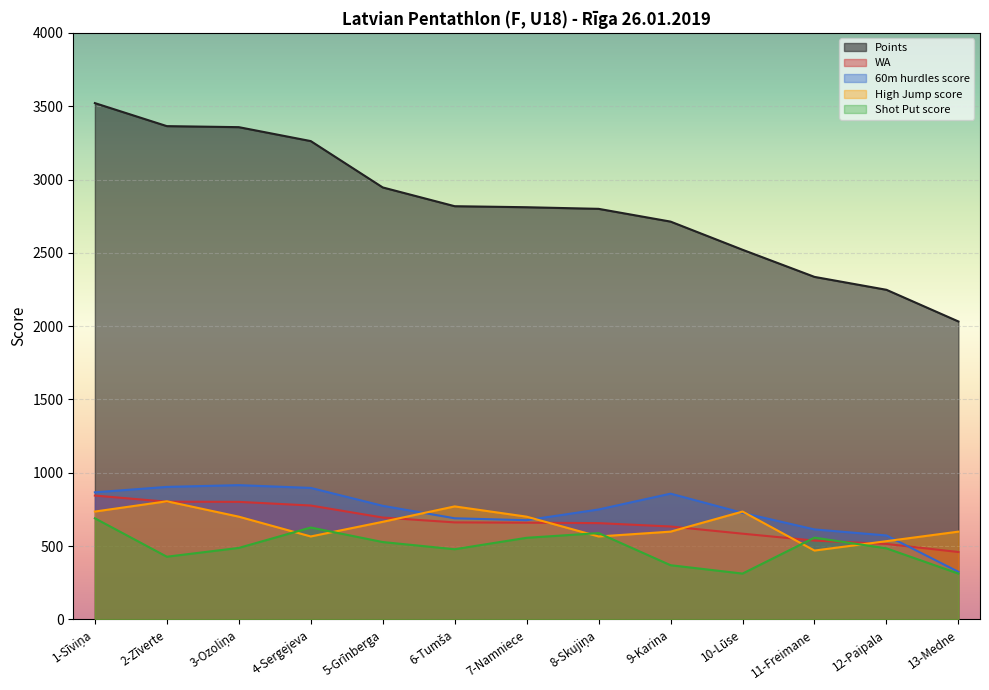

Which series ends up on top after the final intersection of Shot Put score and WA?

WA